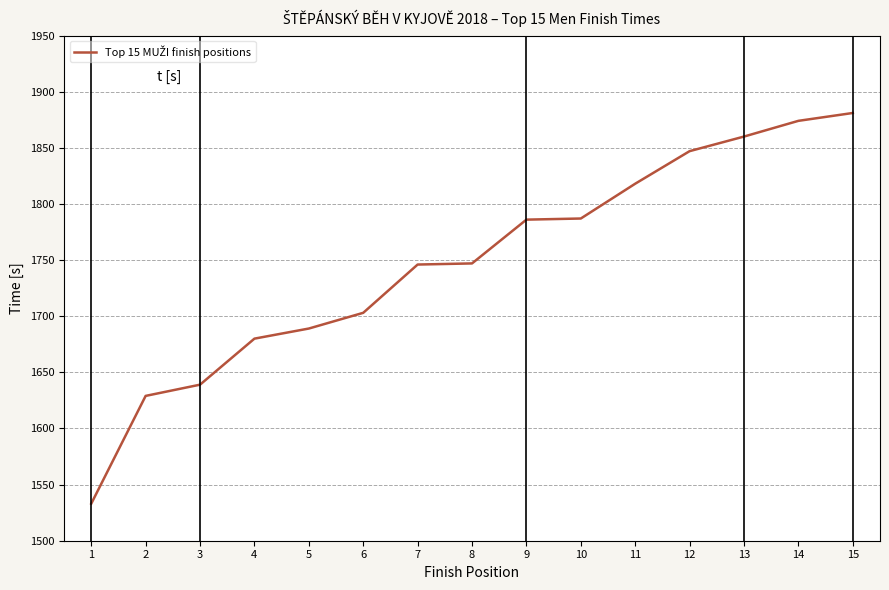

What is the change in value from 2 to 5?

+60